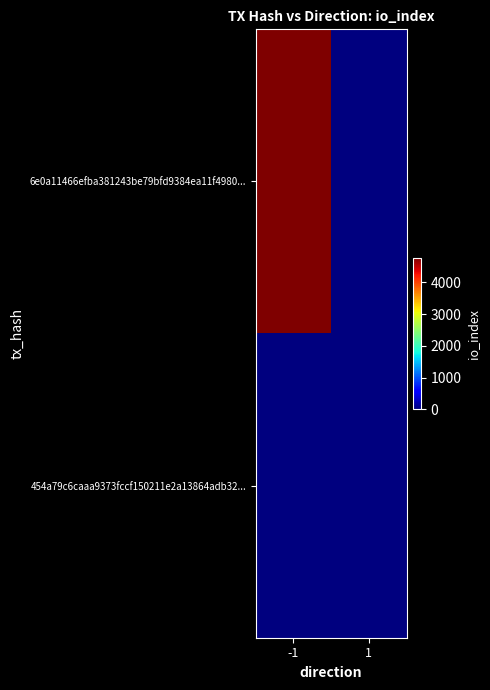

Which series has the largest total across all categories?

6e0a11466efba381243be79bfd9384ea11f4980...